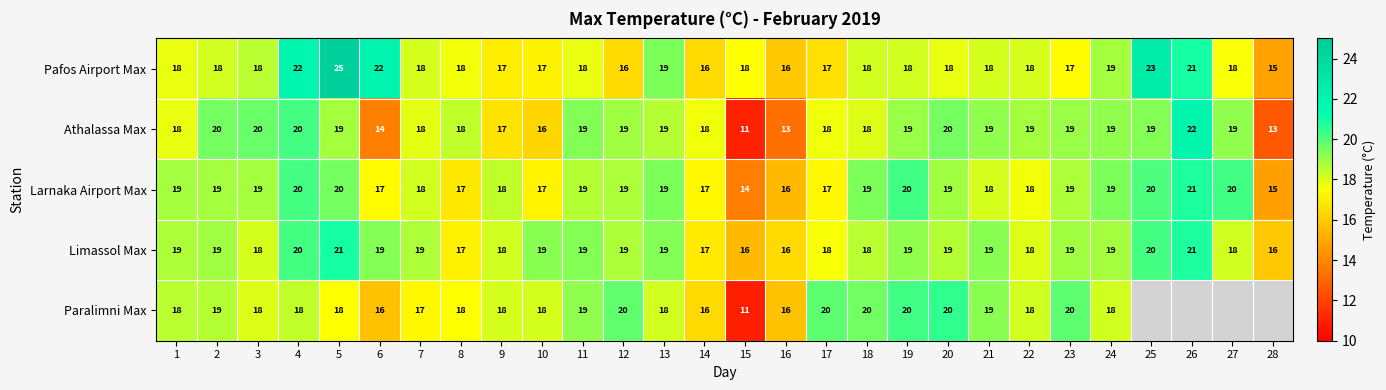

What is the sum of the Limassol Max values at 25 and 20?

39.0